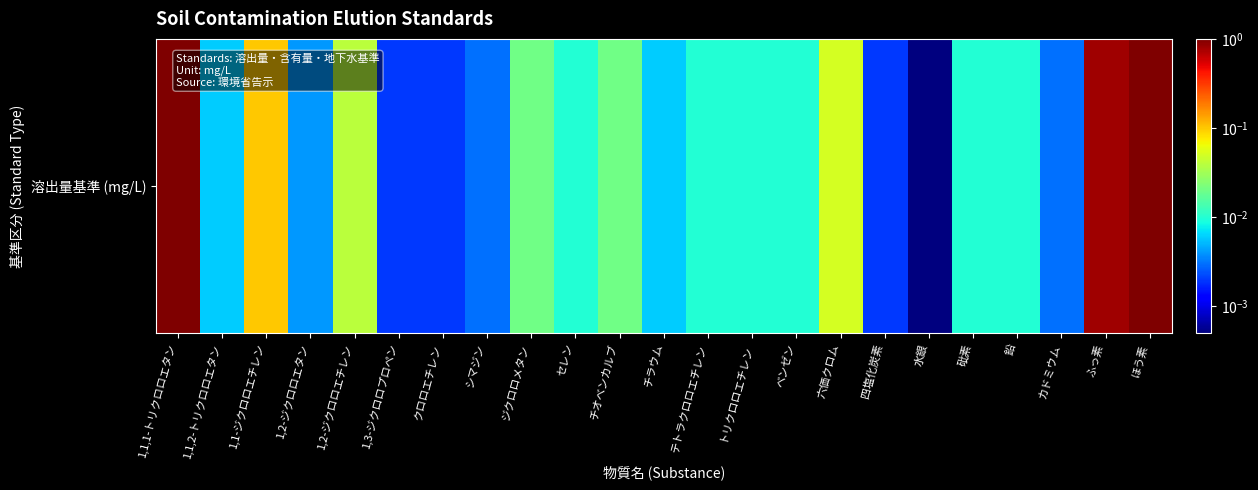

Reading left to right, what are all the values shown in this chart?

1.0	0.0	0.1	0.0	0.0	0.0	0.0	0.0	0.0	0.0	0.0	0.0	0.0	0.0	0.0	0.1	0.0	0.0	0.0	0.0	0.0	0.8	1.0